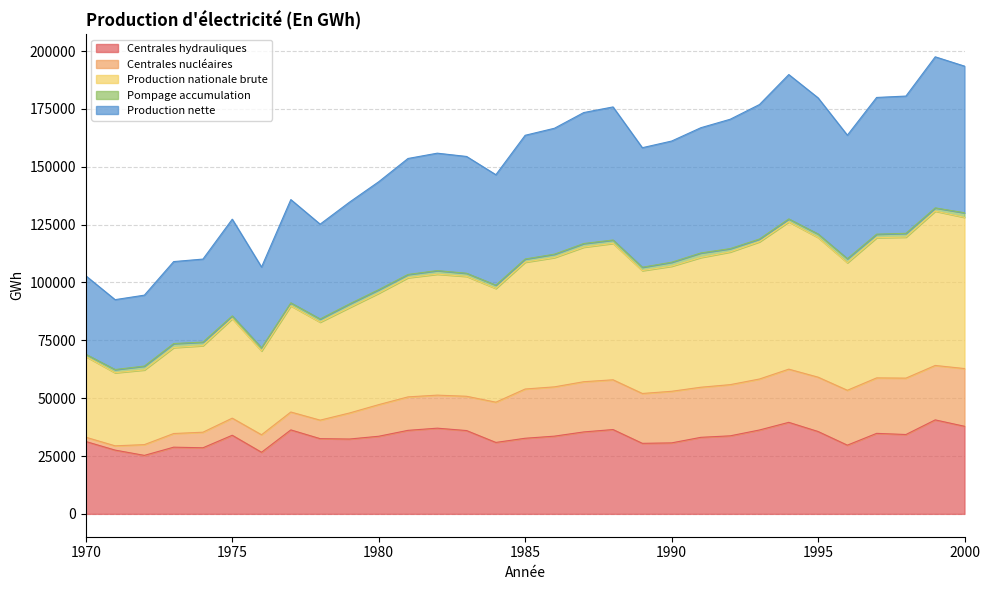

What is the minimum value for Centrales hydrauliques?

25277